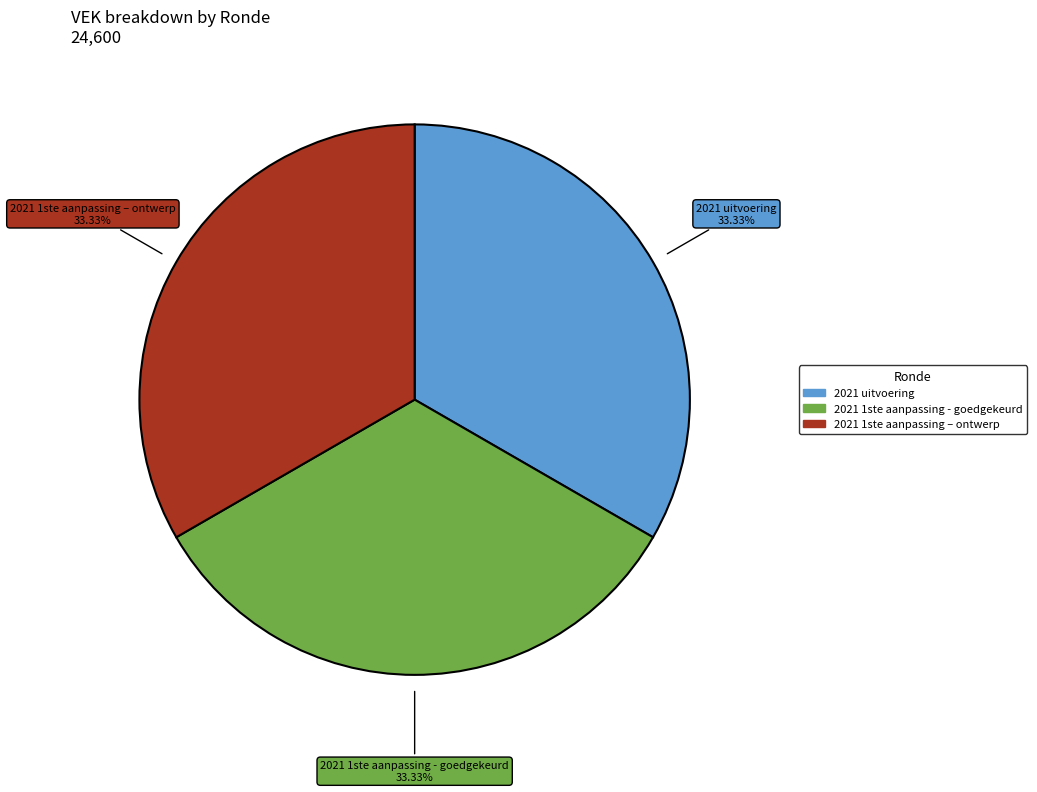

Is there a majority slice in this chart?

No